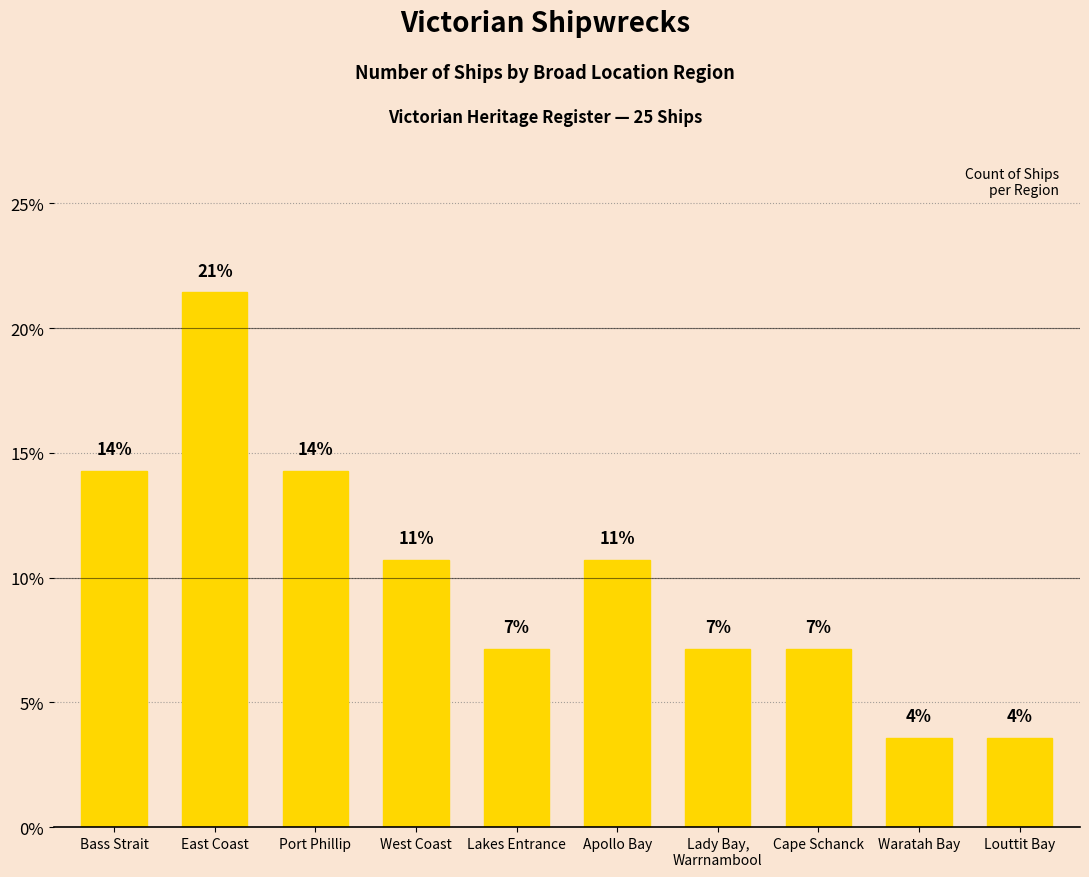

Does the chart contain any negative values?

No